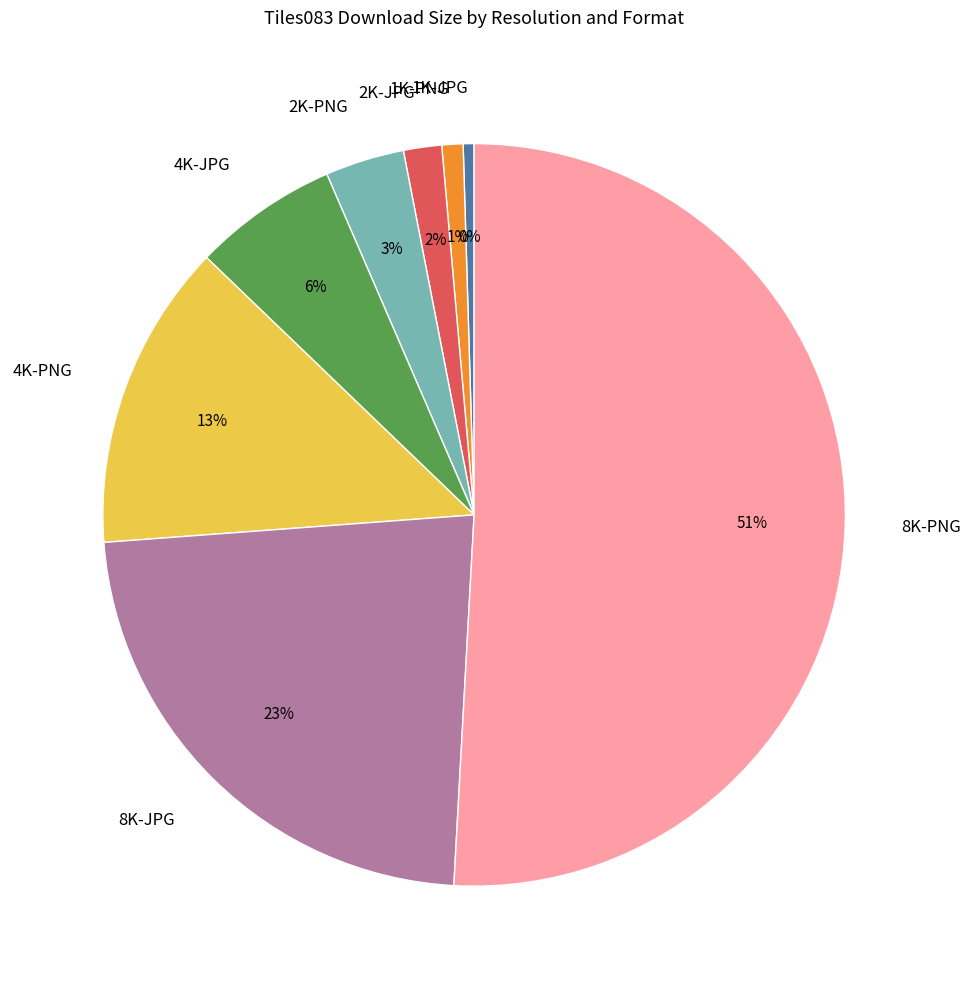

Which has a higher value, 1K-PNG or 4K-PNG?

4K-PNG